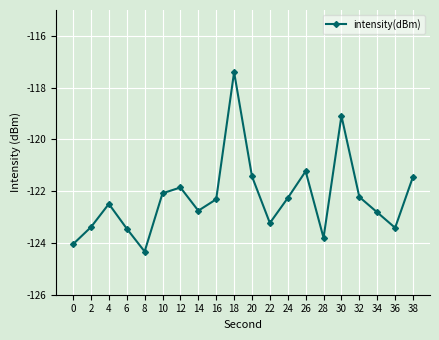

What is the greatest value displayed?

-117.4